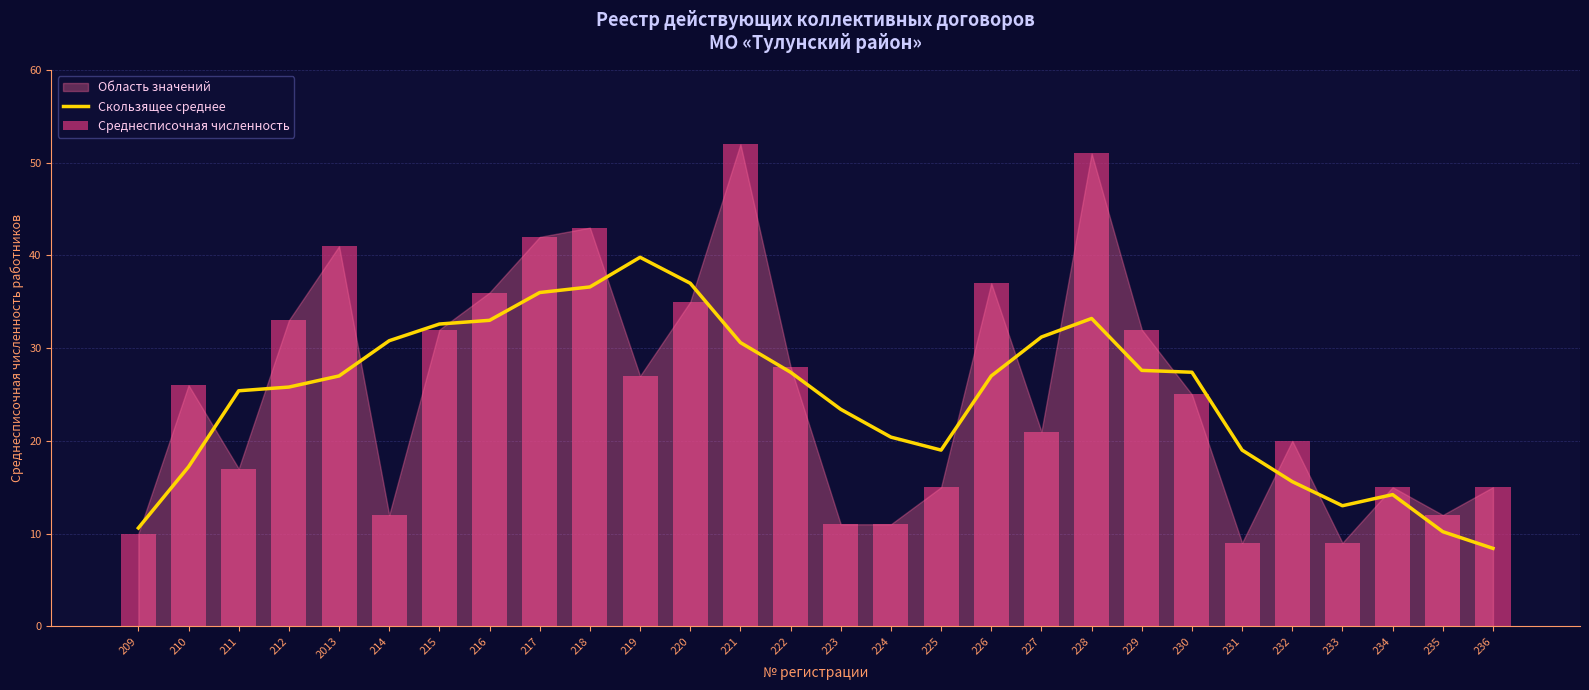

At how many categories does at least one series exceed 28?

14